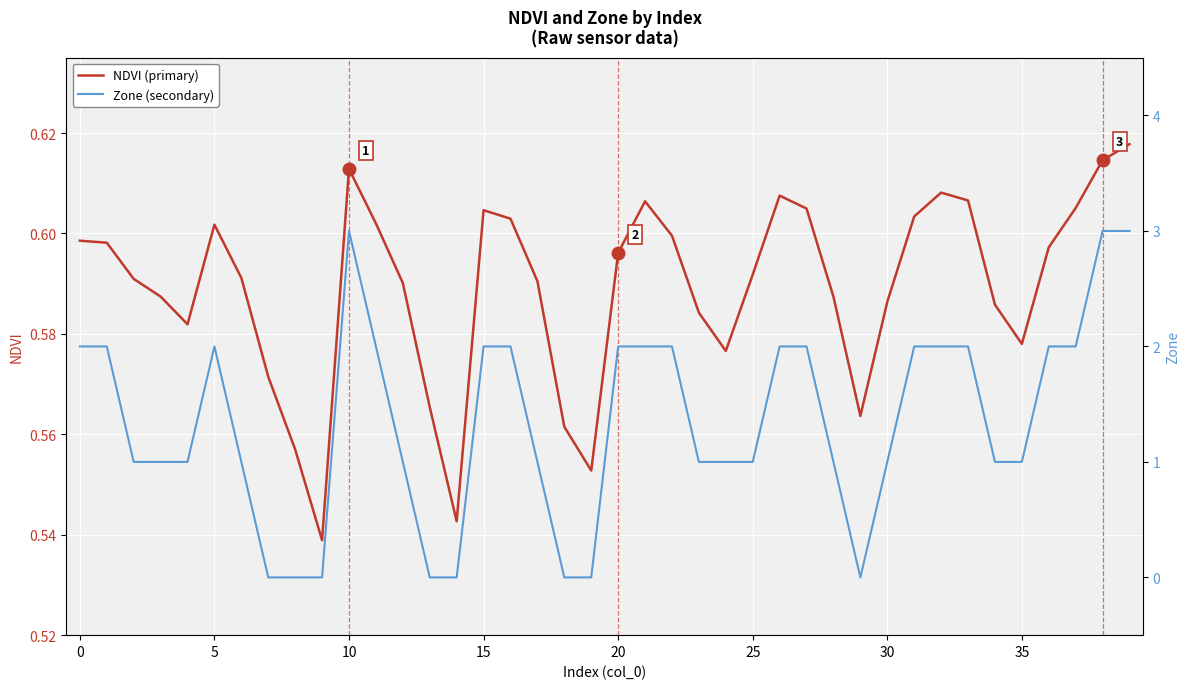

What is the difference between the highest and lowest values at 37?

1.4